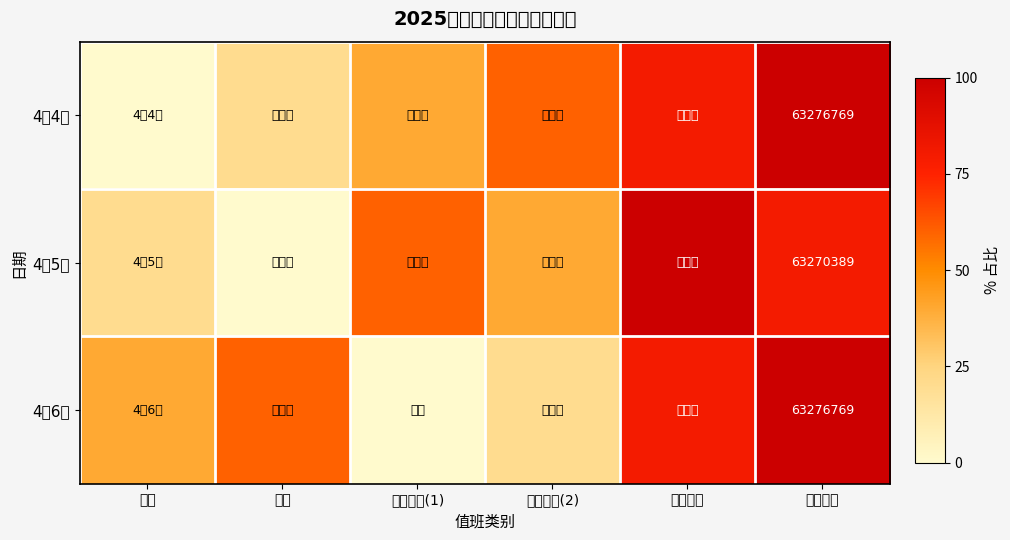

How many categories are shown in the chart?

6